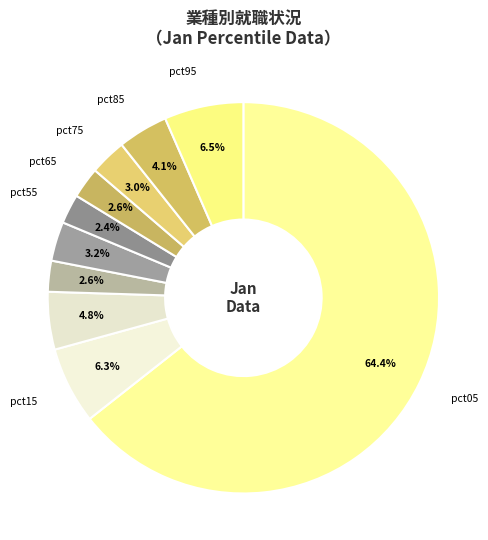

Which slice is the largest?

pct05